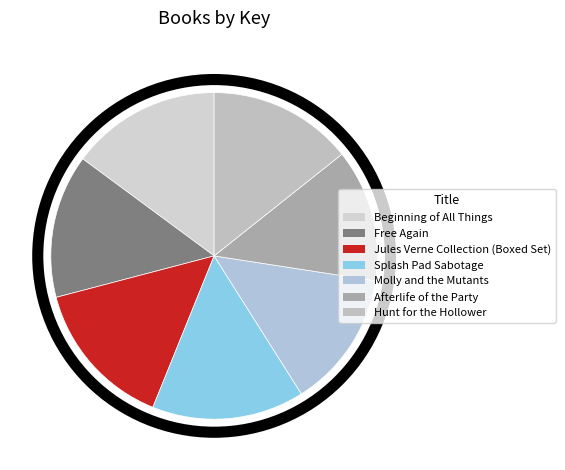

To the nearest percent, what is the difference between the largest and smallest slice percentages?

2%